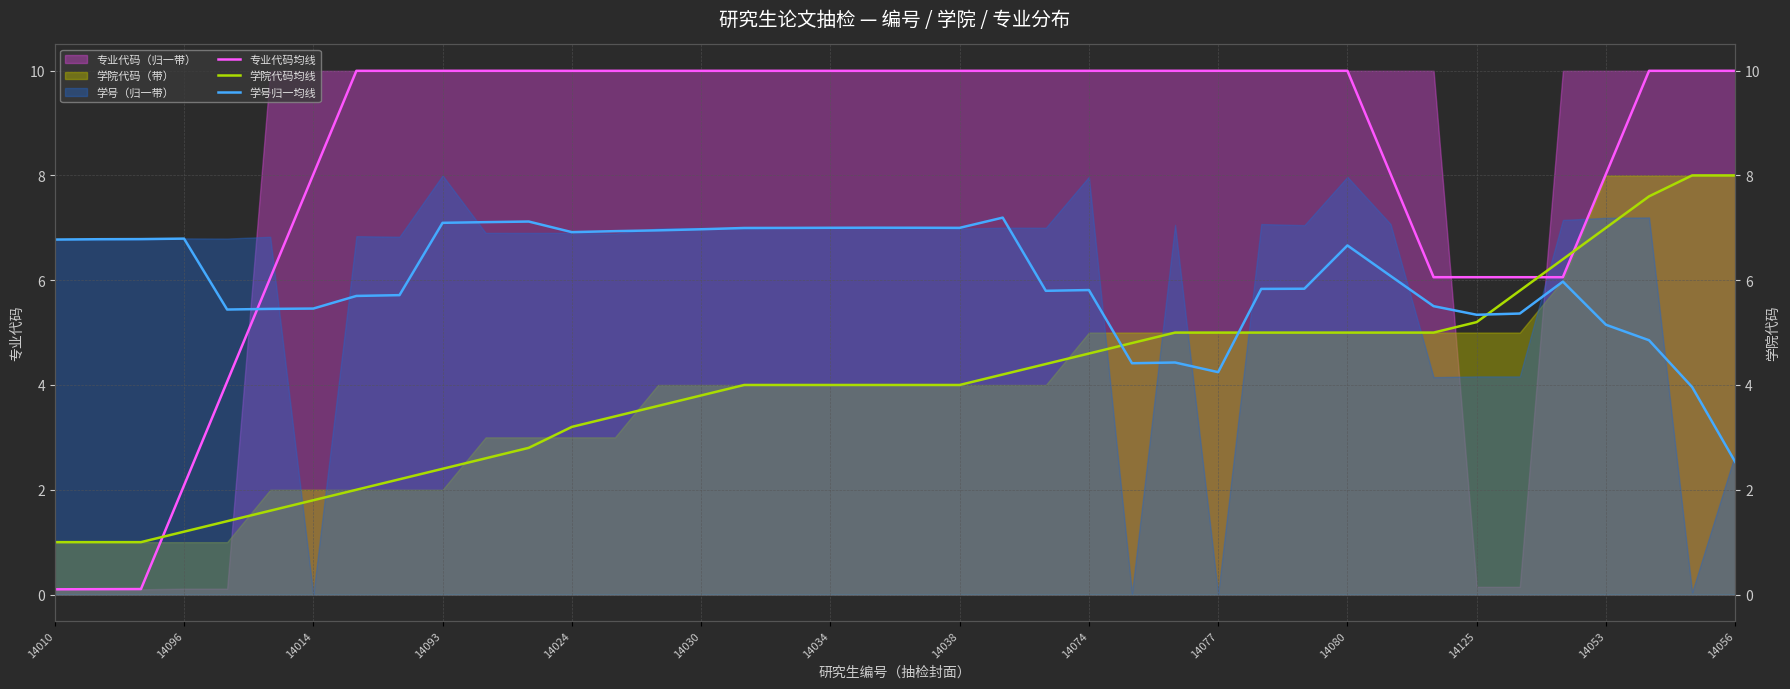

After their last crossing, which series has the higher values: 学号归一均线 or 专业代码均线?

专业代码均线